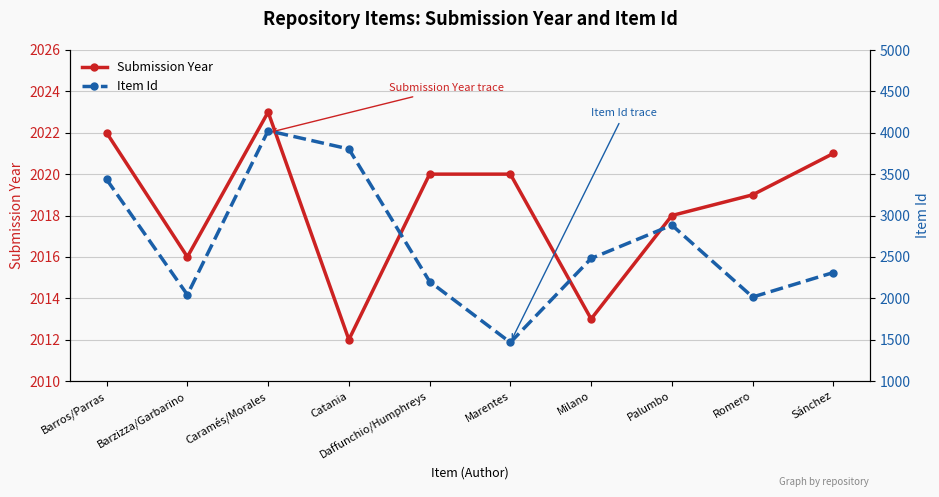

Which series changed the most between Daffunchio/Humphreys and Romero?

Item Id